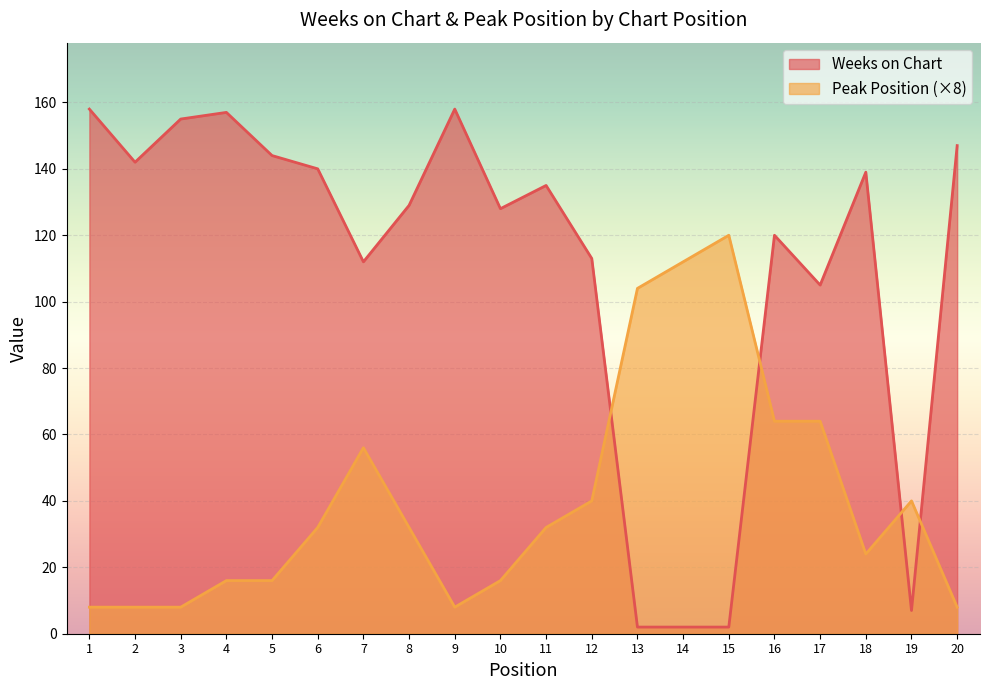

Reading left to right, extract all data points from this chart.

Weeks on Chart: 1=158	2=142	3=155	4=157	5=144	6=140	7=112	8=129	9=158	10=128	11=135	12=113	13=2	14=2	15=2	16=120	17=105	18=139	19=7	20=147
Peak Position: 1=8	2=8	3=8	4=16	5=16	6=32	7=56	8=32	9=8	10=16	11=32	12=40	13=104	14=112	15=120	16=64	17=64	18=24	19=40	20=8